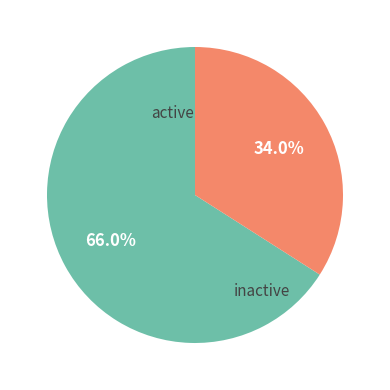

Is there a majority slice in this chart?

Yes